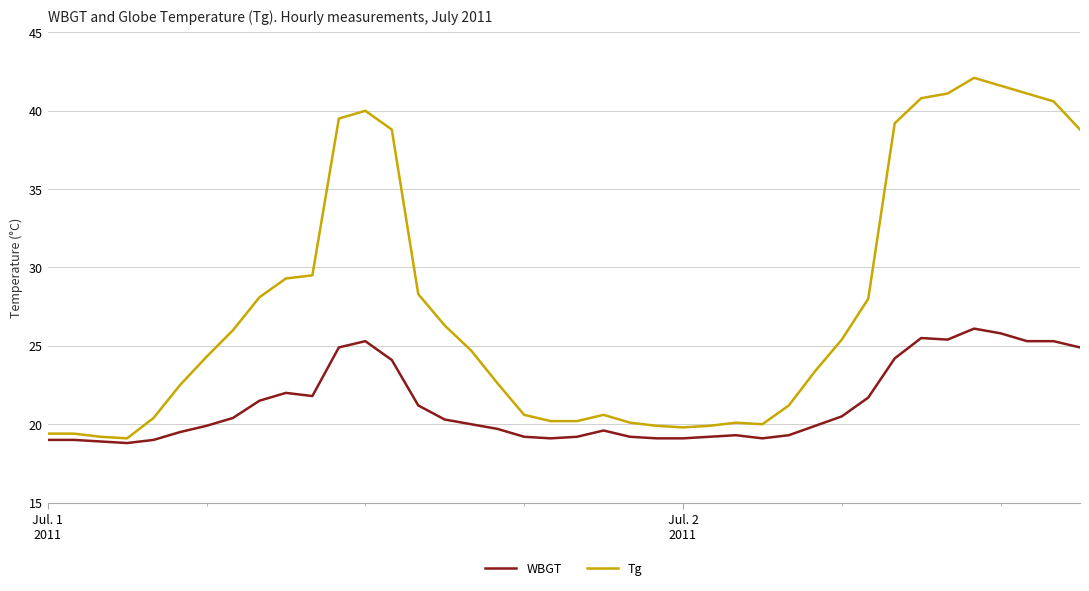

True or false: WBGT has more than 2 interior local peaks.

True